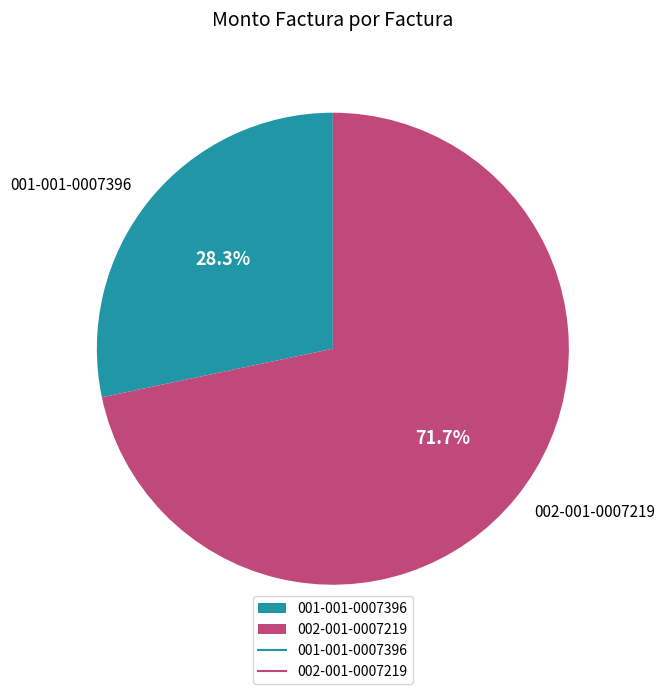

Between 002-001-0007219 and 001-001-0007396, which is larger?

002-001-0007219